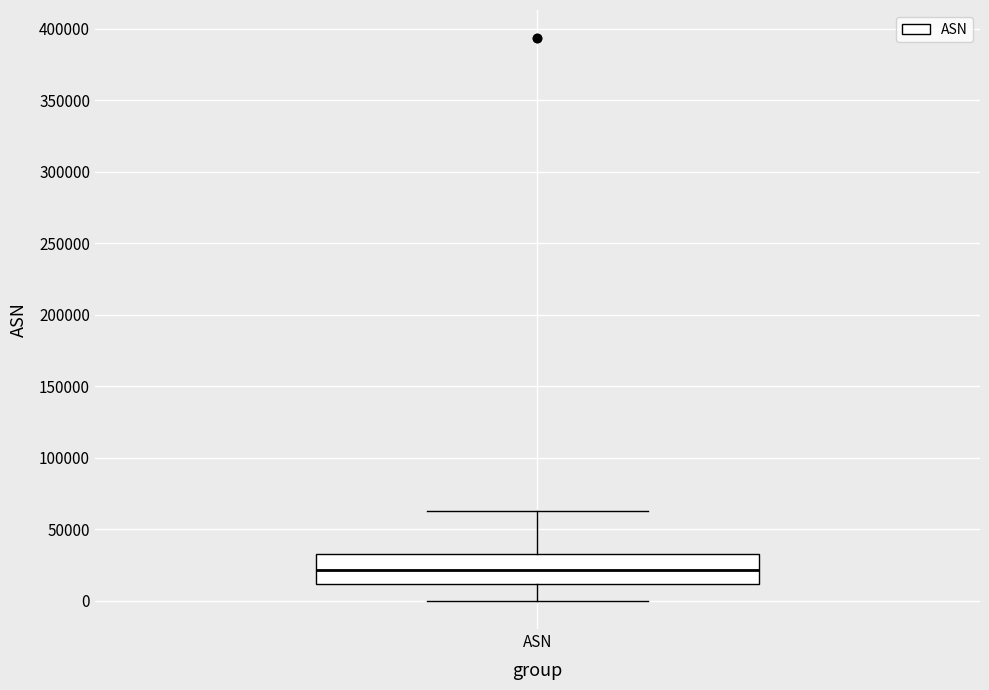

Where is the lower edge of the box for ASN on the y-axis? The values are not printed on the chart, so give them approximately, as read against the axis.

10000